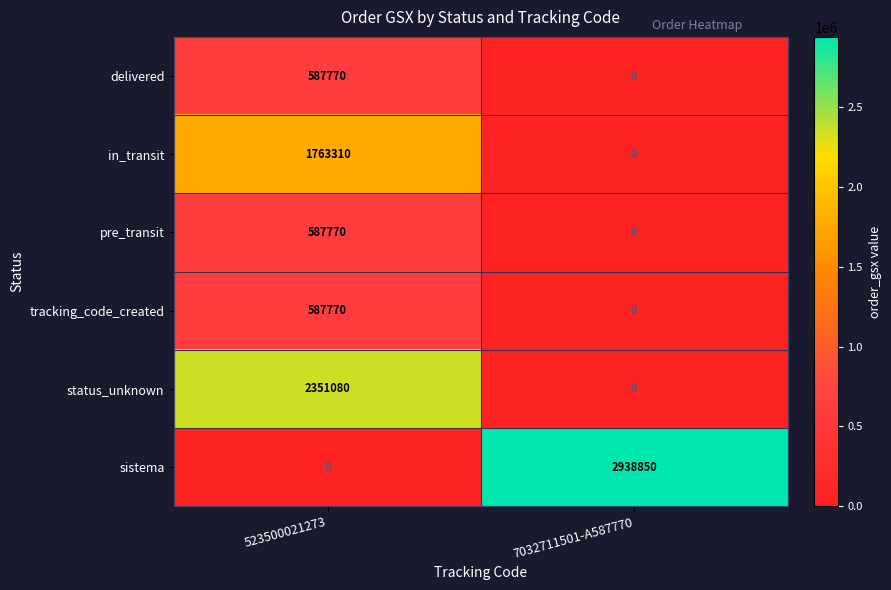

Reading left to right, list all the values displayed in this chart.

delivered: 587770	0
in_transit: 1763310	0
pre_transit: 587770	0
tracking_code_created: 587770	0
status_unknown: 2351080	0
sistema: 0	2938850